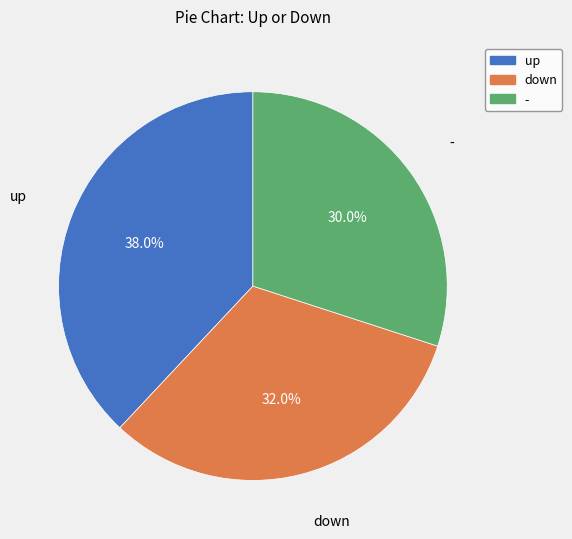

What is the ratio of the value at up to the value at -?

1.3